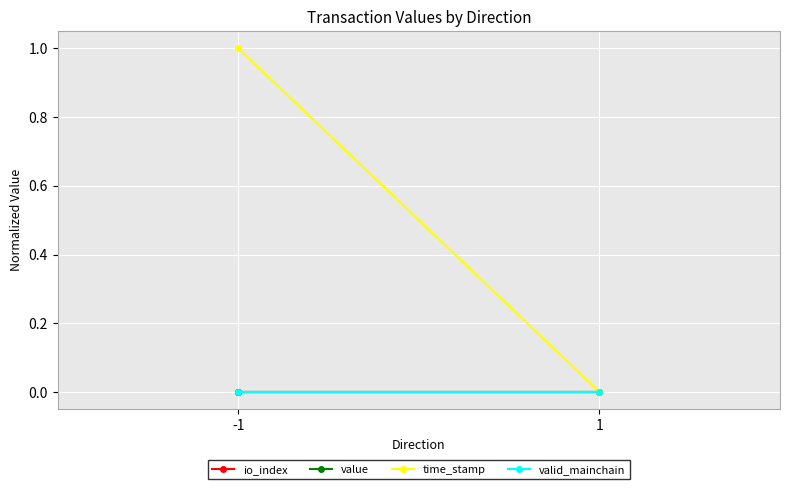

Is this an area chart (filled region under the line)?

No